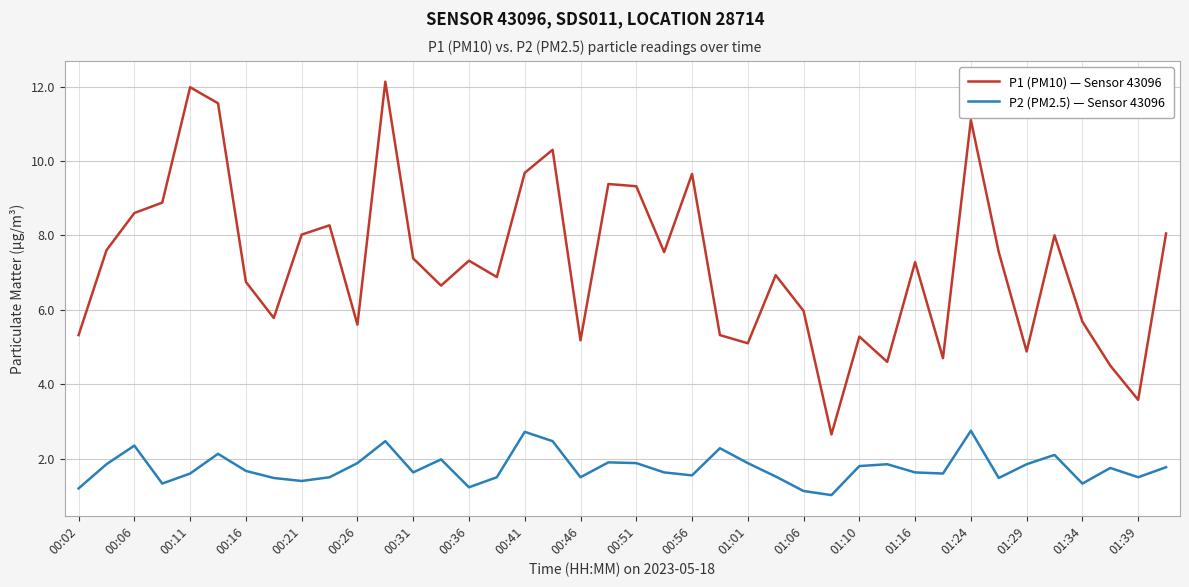

What is the highest value of the P2 (PM2.5) — Sensor 43096 series?

2.8